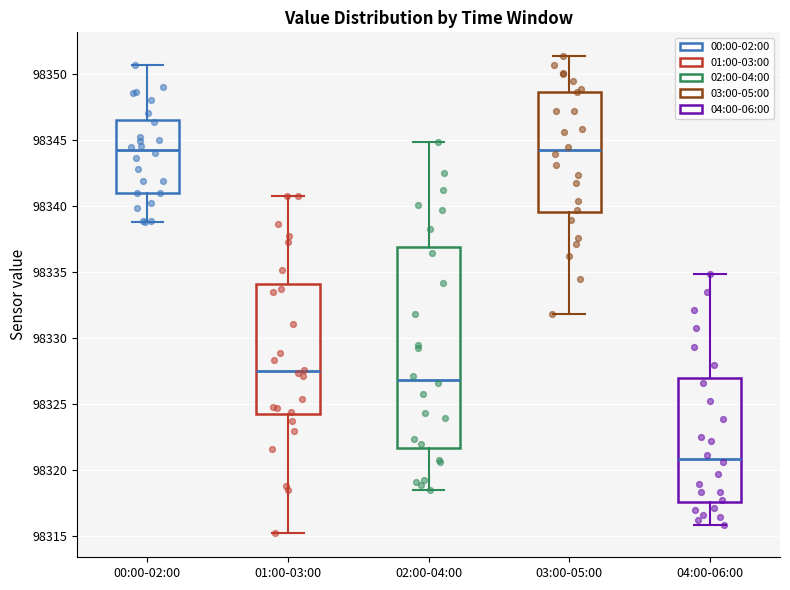

Which box has the lowest median line?

04:00-06:00